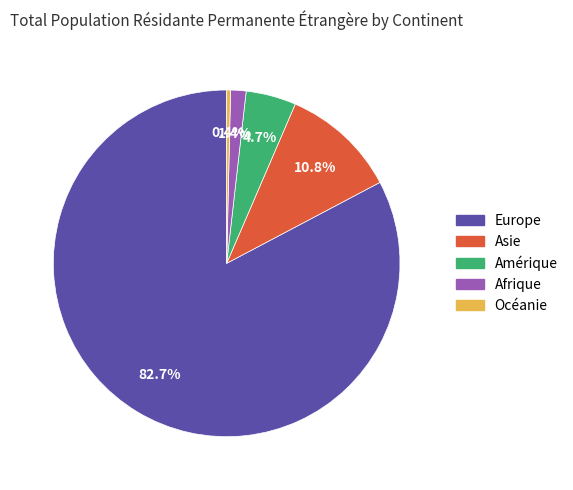

To the nearest percent, what is the average slice percentage?

20%